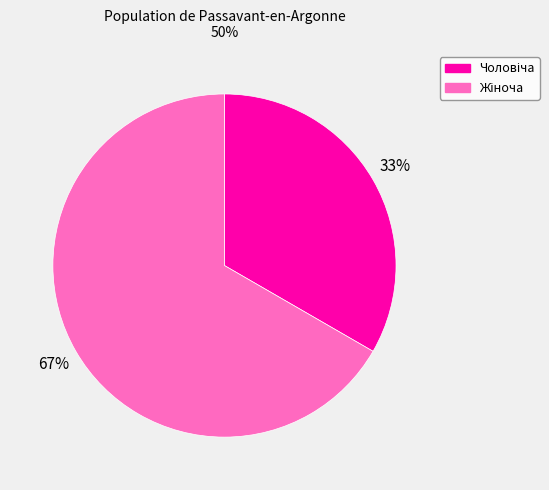

Is there a majority slice in this chart?

Yes